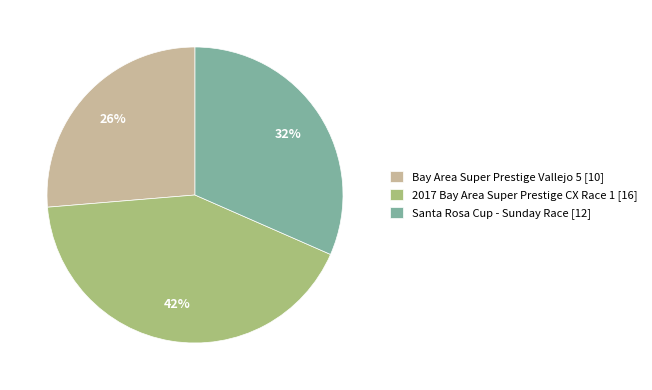

Between 2017 Bay Area Super Prestige CX Race 1 and Bay Area Super Prestige Vallejo 5, which is larger?

2017 Bay Area Super Prestige CX Race 1